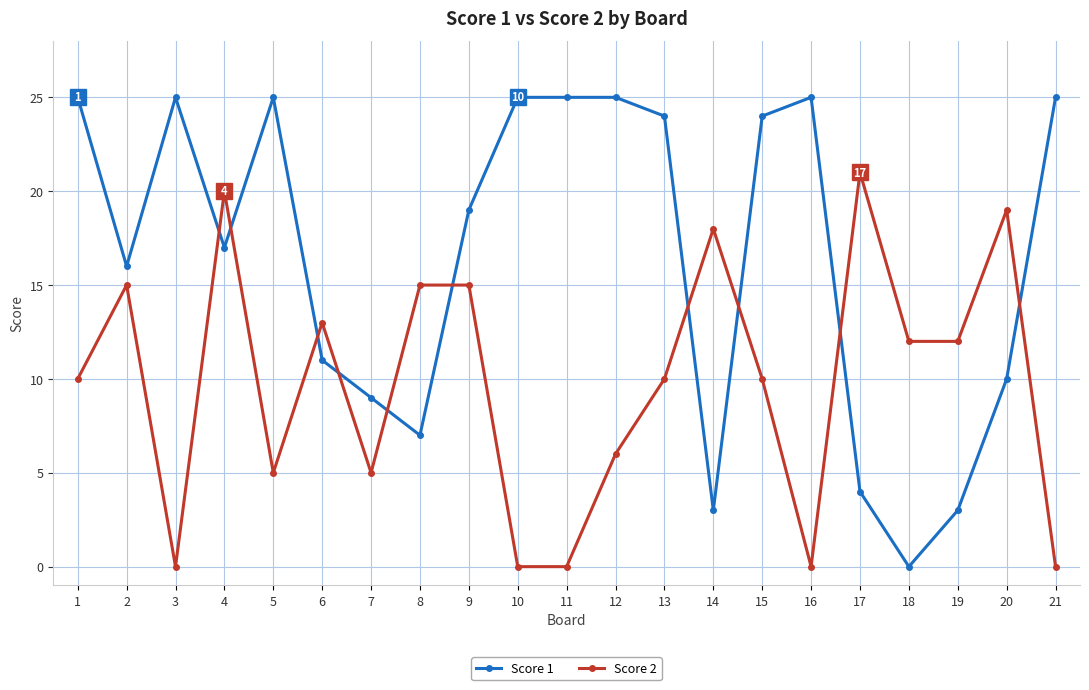

Which category has the highest value in the Score 2 series?

17